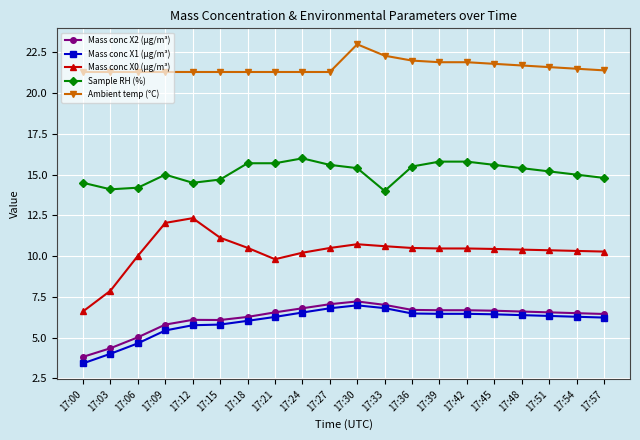

True or false: Mass conc X2 (μg/m³) and Mass conc X0 (μg/m³) cross at least once.

False